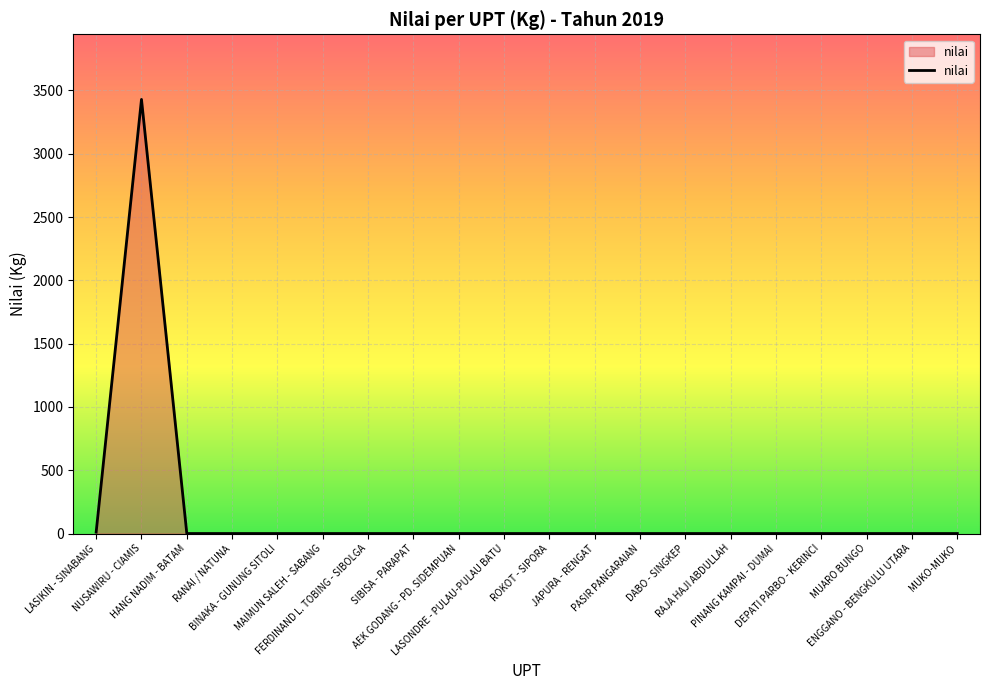

What is the difference between the maximum and minimum values?

3429